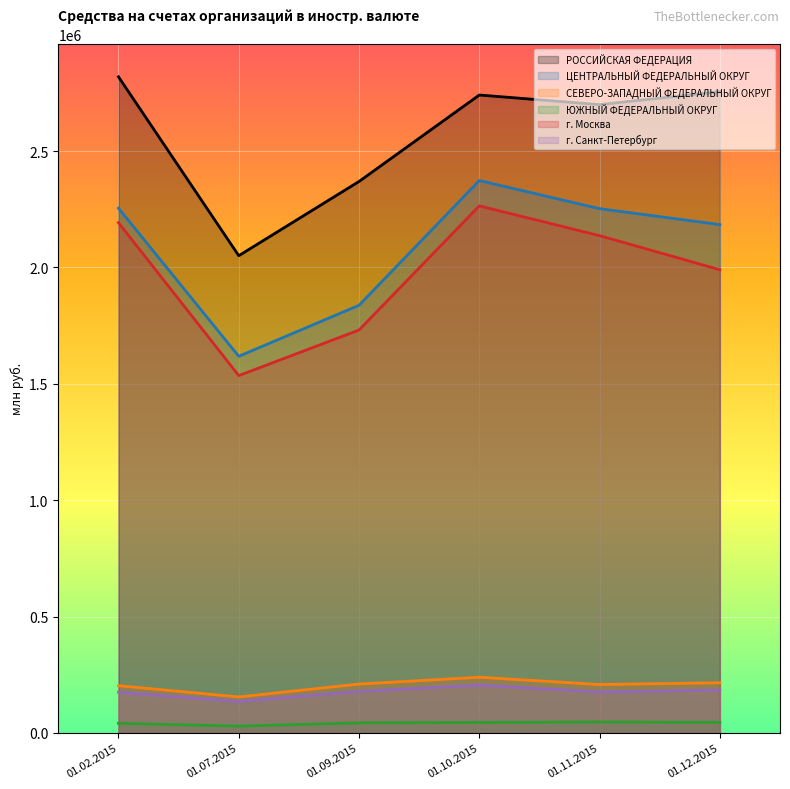

Is the value of г. Санкт-Петербург at 01.11.2015 greater than the value of г. Москва at 01.11.2015?

No